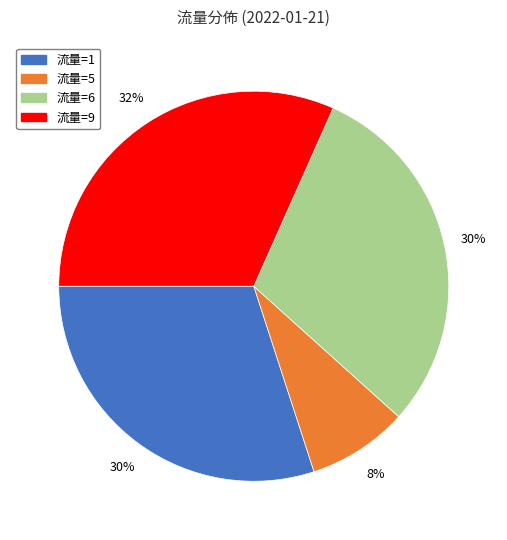

Does any single category account for the majority?

No